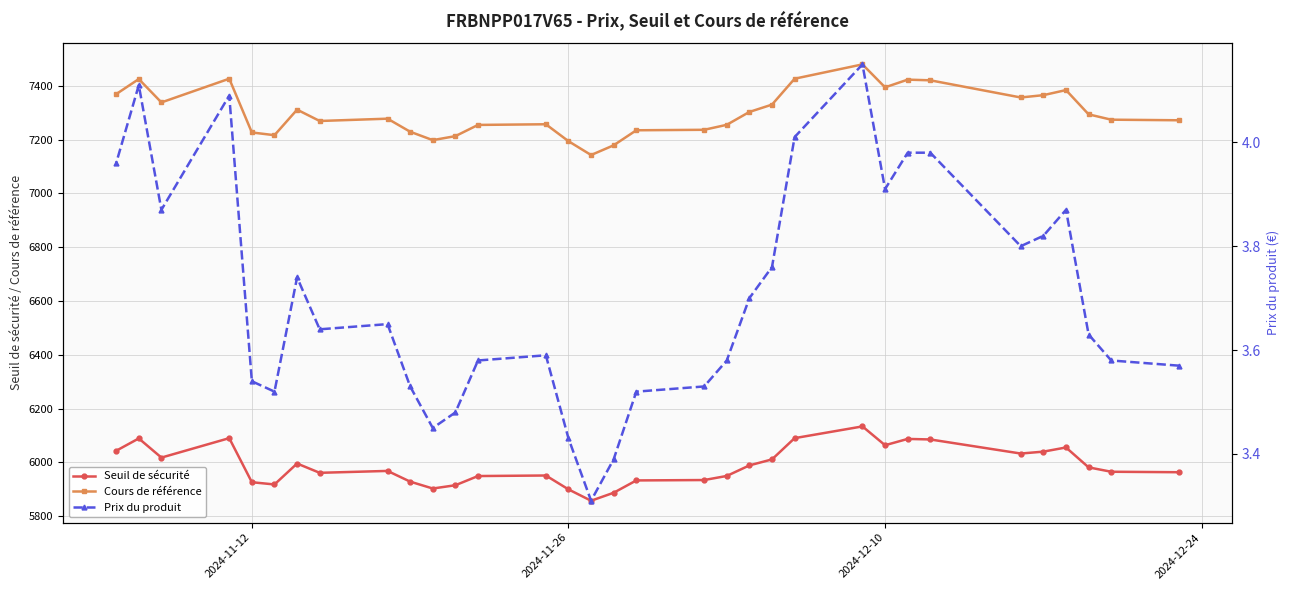

List the series in order of their overall mean, highest first.

Cours de référence, Seuil de sécurité, Prix du produit